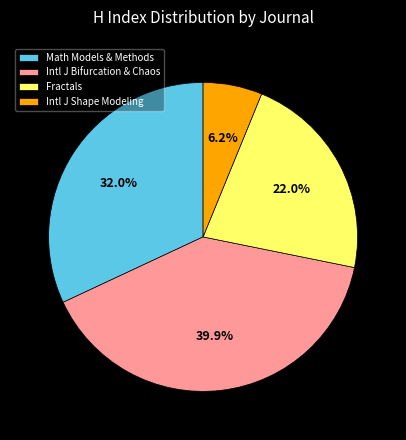

What is the ratio of the value at Intl J Bifurcation & Chaos to the value at Fractals?

1.8